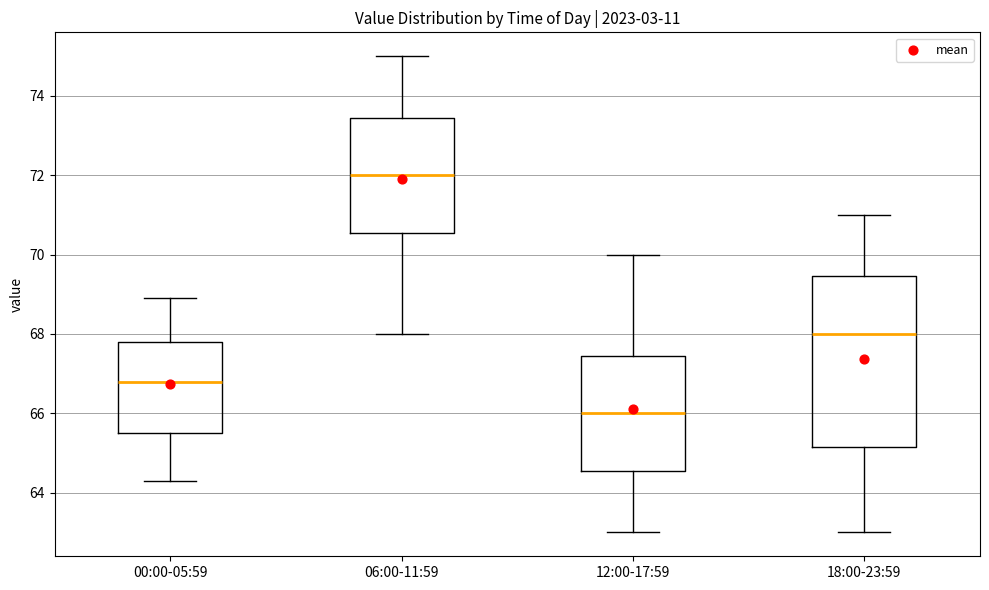

Which box is the tallest, from its lower edge to its upper edge?

18:00-23:59